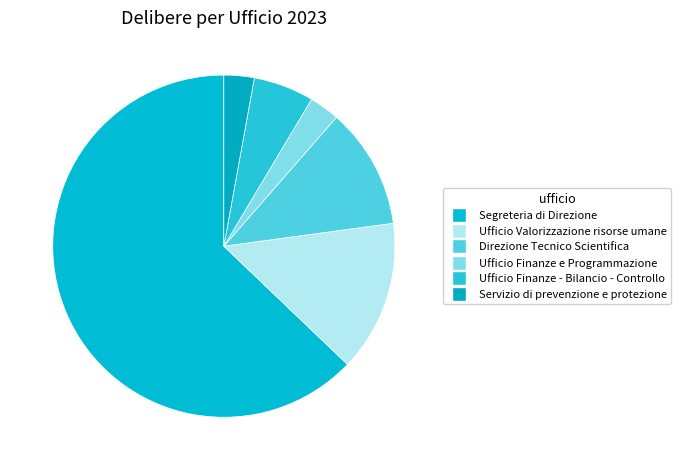

Does any single category account for the majority?

Yes